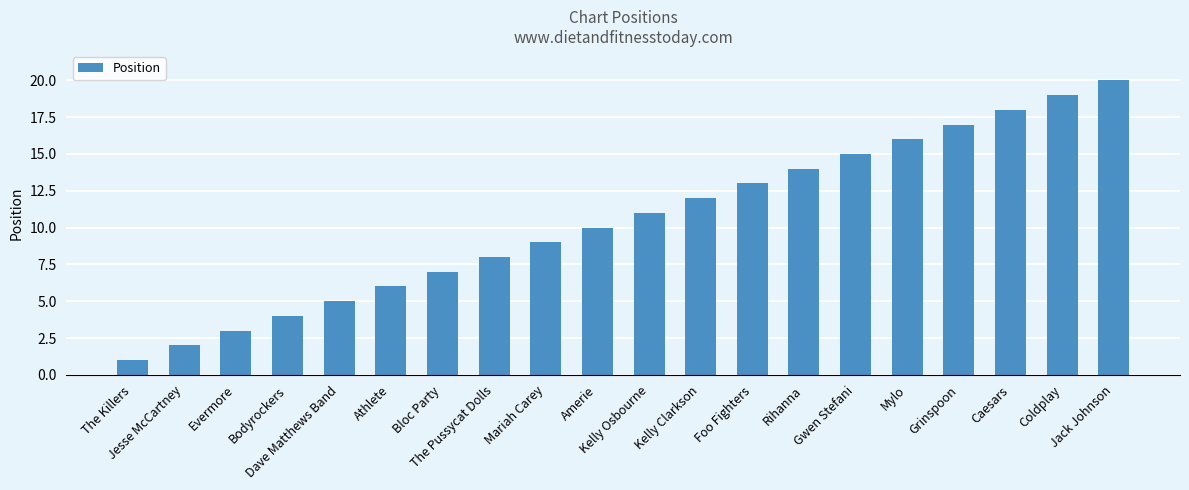

What is the change in value from Mariah Carey to Coldplay?

+10